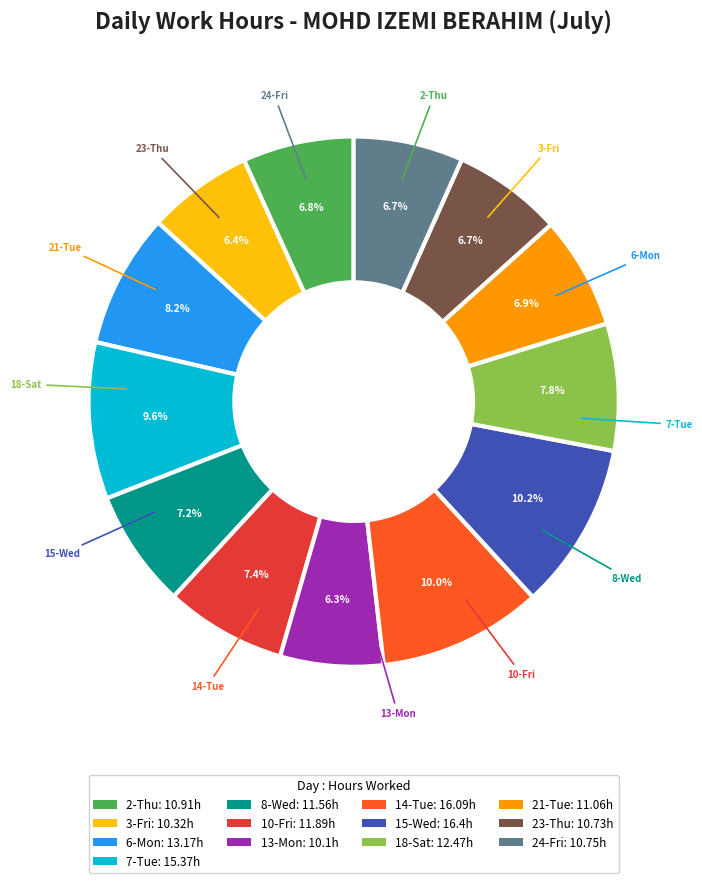

To the nearest percent, what percentage of the pie is 10-Fri?

7%